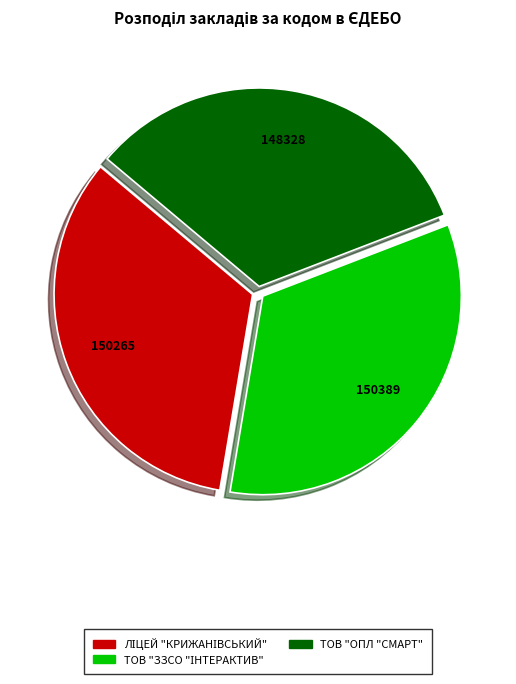

Does any single category account for the majority?

No